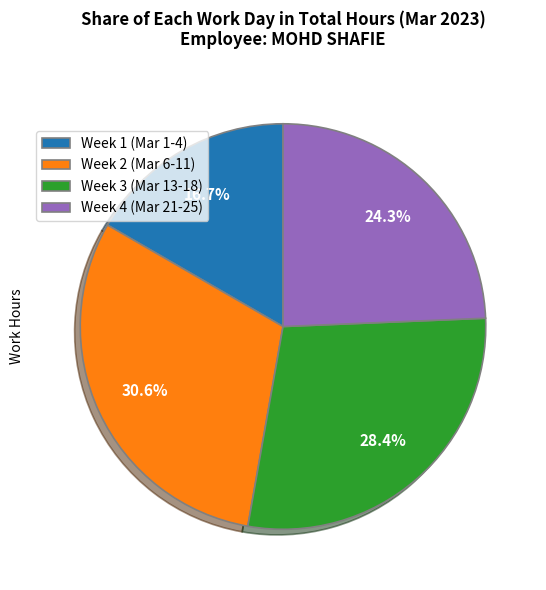

Which has a higher value, Week 2 (Mar 6-11) or Week 3 (Mar 13-18)?

Week 2 (Mar 6-11)